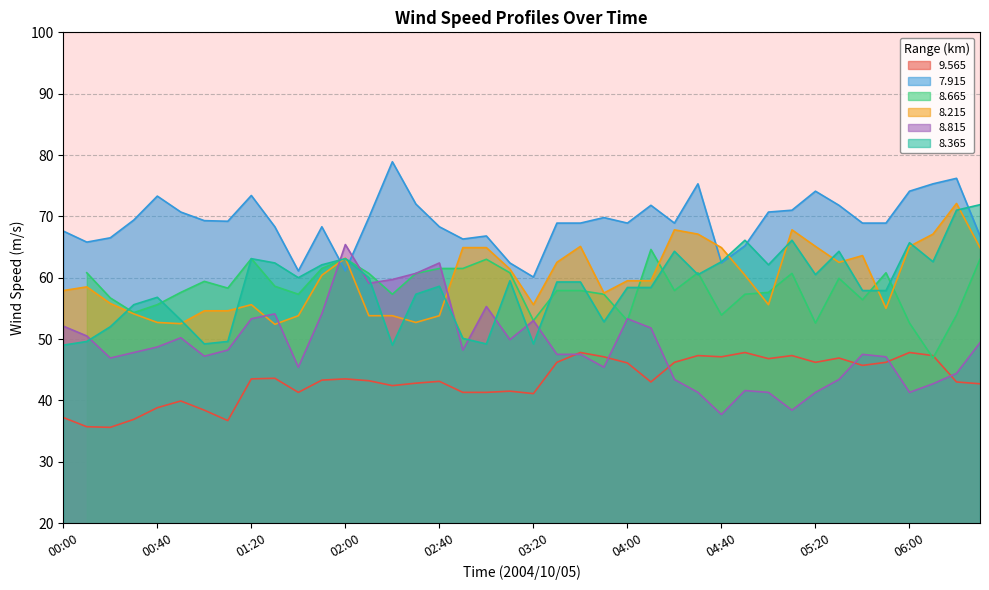

What is the difference between the   9.565 values at 02:00 and 01:10?

6.8